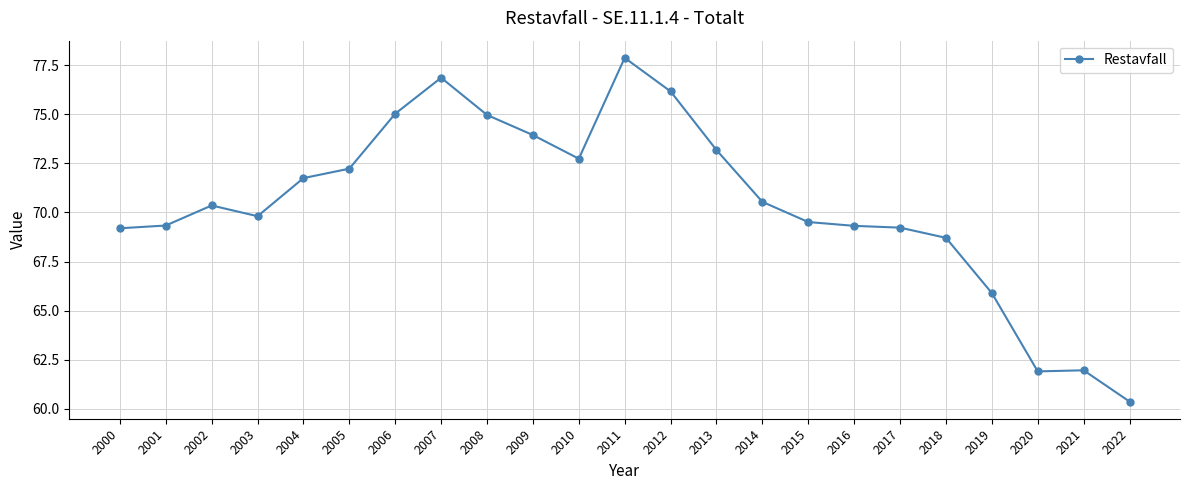

The value at 2018 is 68.7. True or false?

True